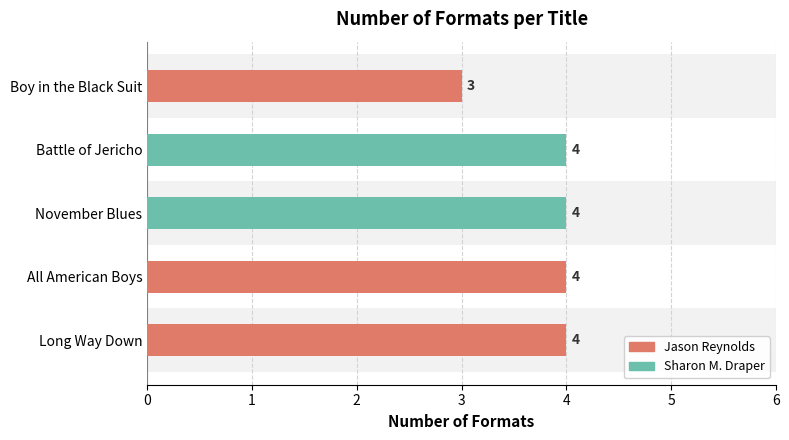

At which label is the value closest to 3?

Boy in the Black Suit